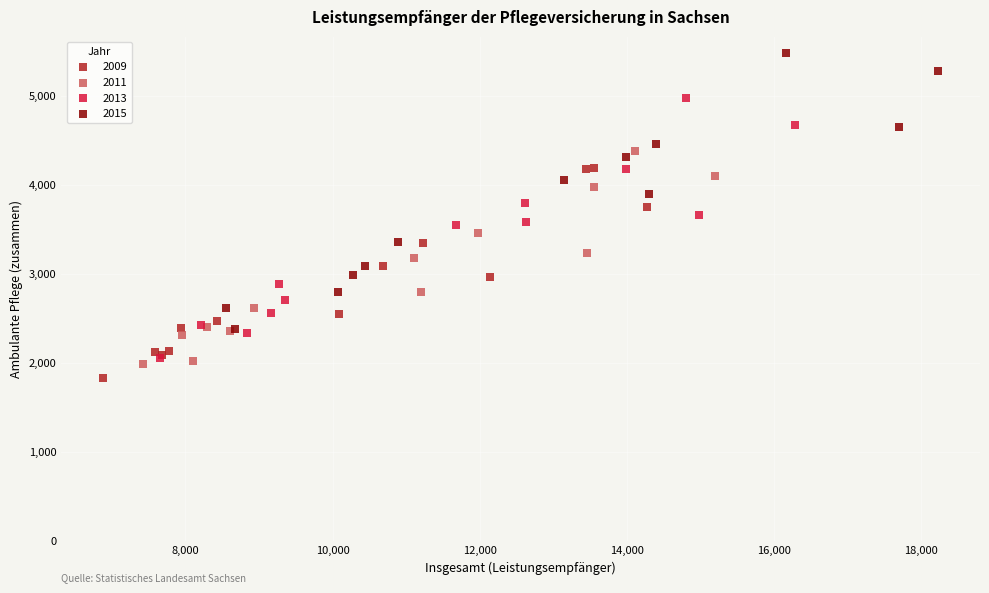

Which series contains the highest Y value?

2015